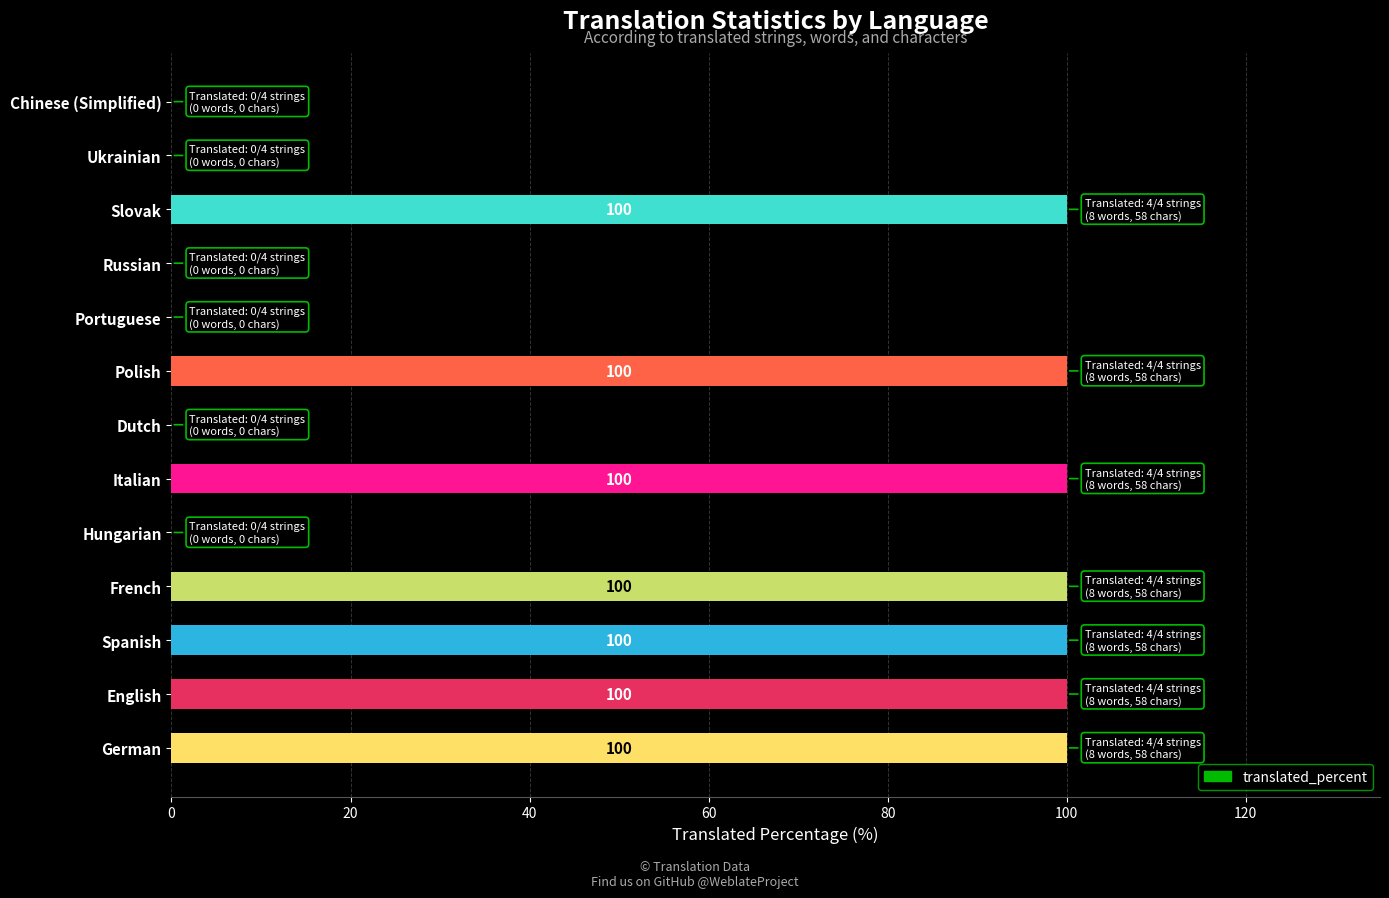

What is the ratio of the value at Italian to the value at German?

1.0